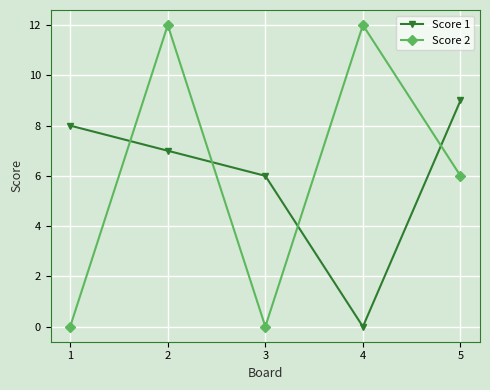

What is the sum of all Score 2 values?

30